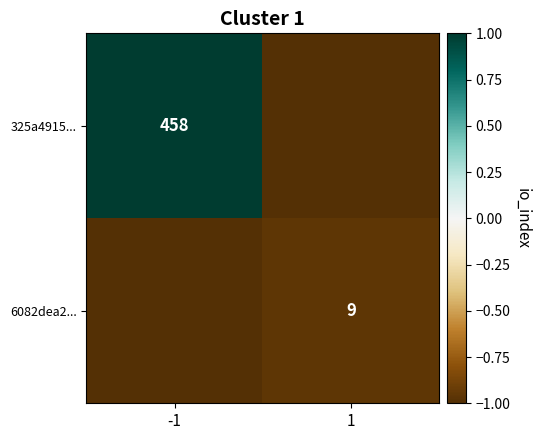

Is it true that 6082dea2... equals 15 at 1?

False